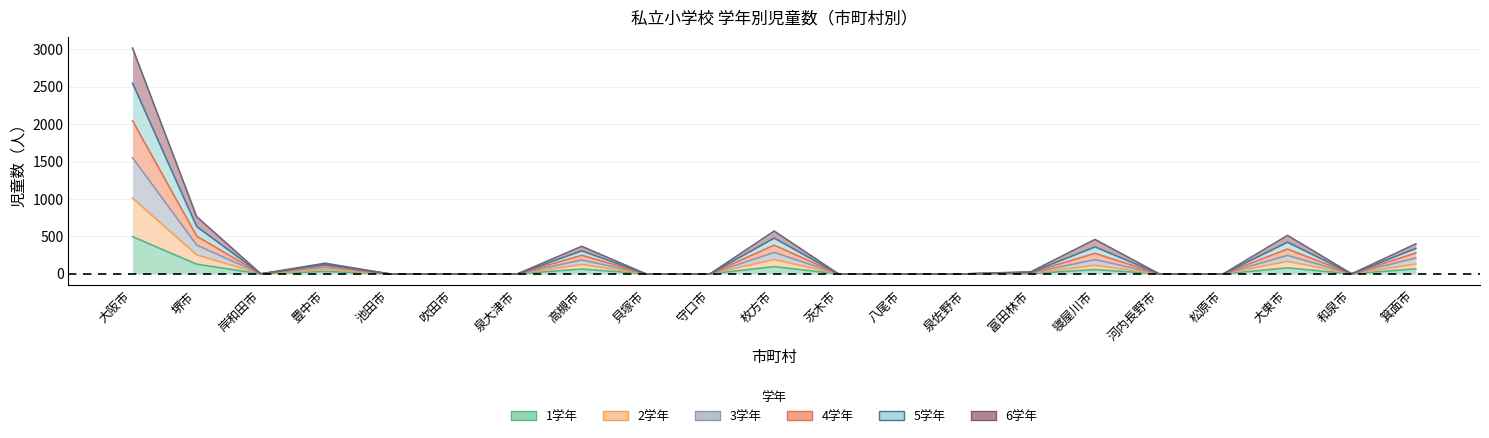

What is the label of the 6th point from the left?

吹田市